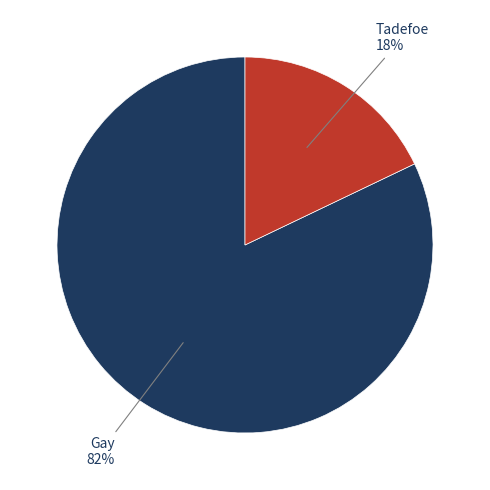

To the nearest percent, what is the difference between the largest and smallest slice percentages?

64%